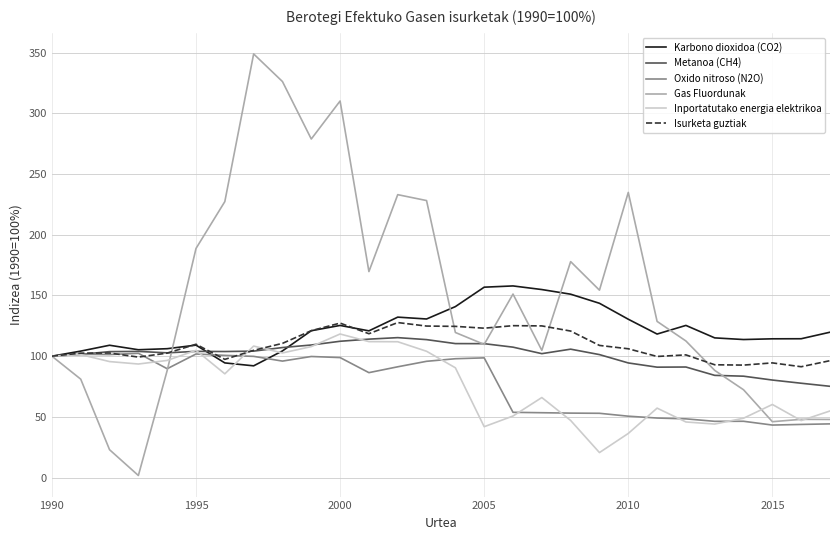

What are all the series names shown in the legend?

Karbono dioxidoa (CO2), Metanoa (CH4), Oxido nitroso (N2O), Gas Fluordunak, Inportatutako energia elektrikoa, Isurketa guztiak